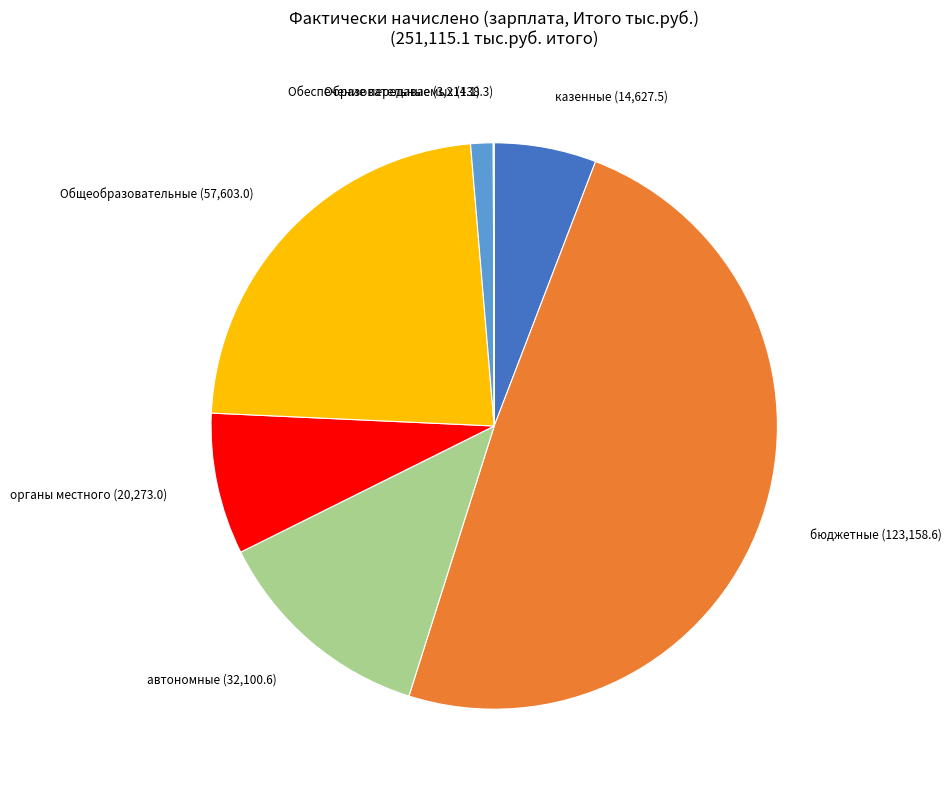

Does any single category account for the majority?

No